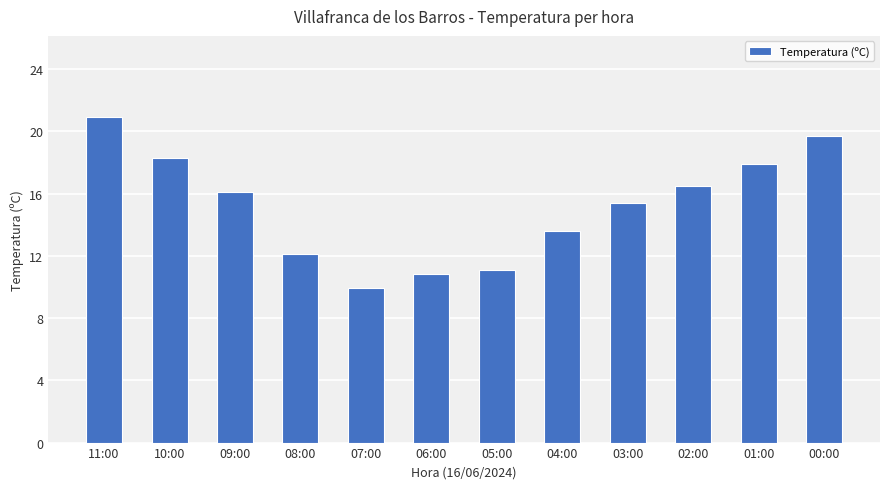

At which category does the chart reach its peak across all series?

11:00